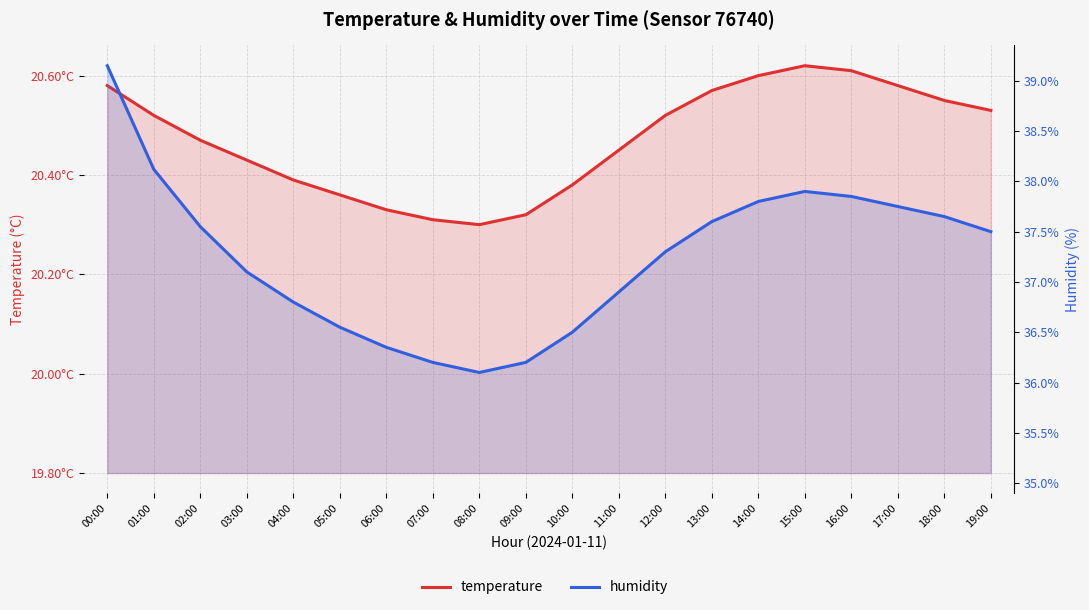

Which category has the highest value in the humidity series?

00:00